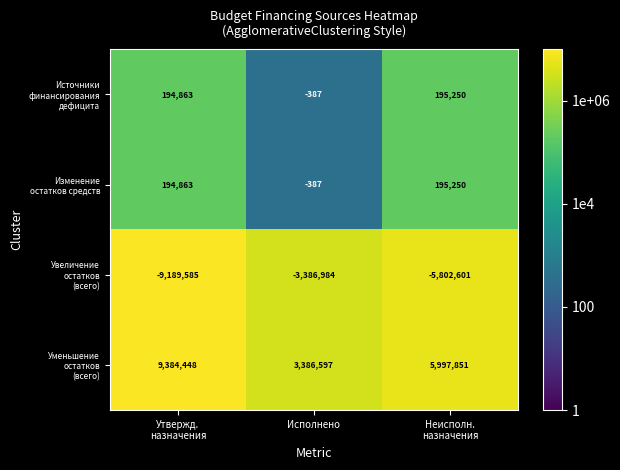

What is the greatest value displayed?

9384448